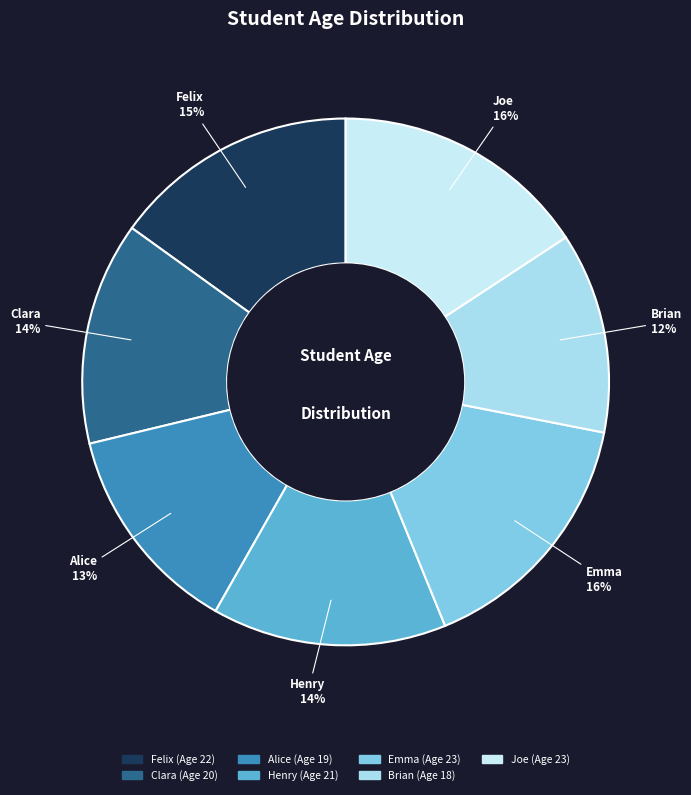

What is the ratio of the value at Brian to the value at Emma?

0.8